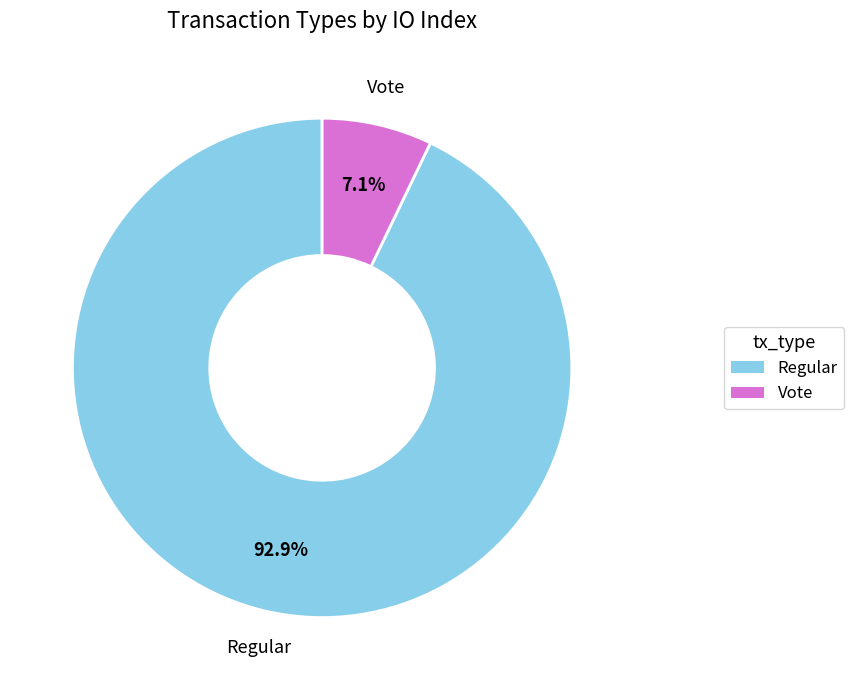

Is the sum of Regular and Vote greater than half?

Yes